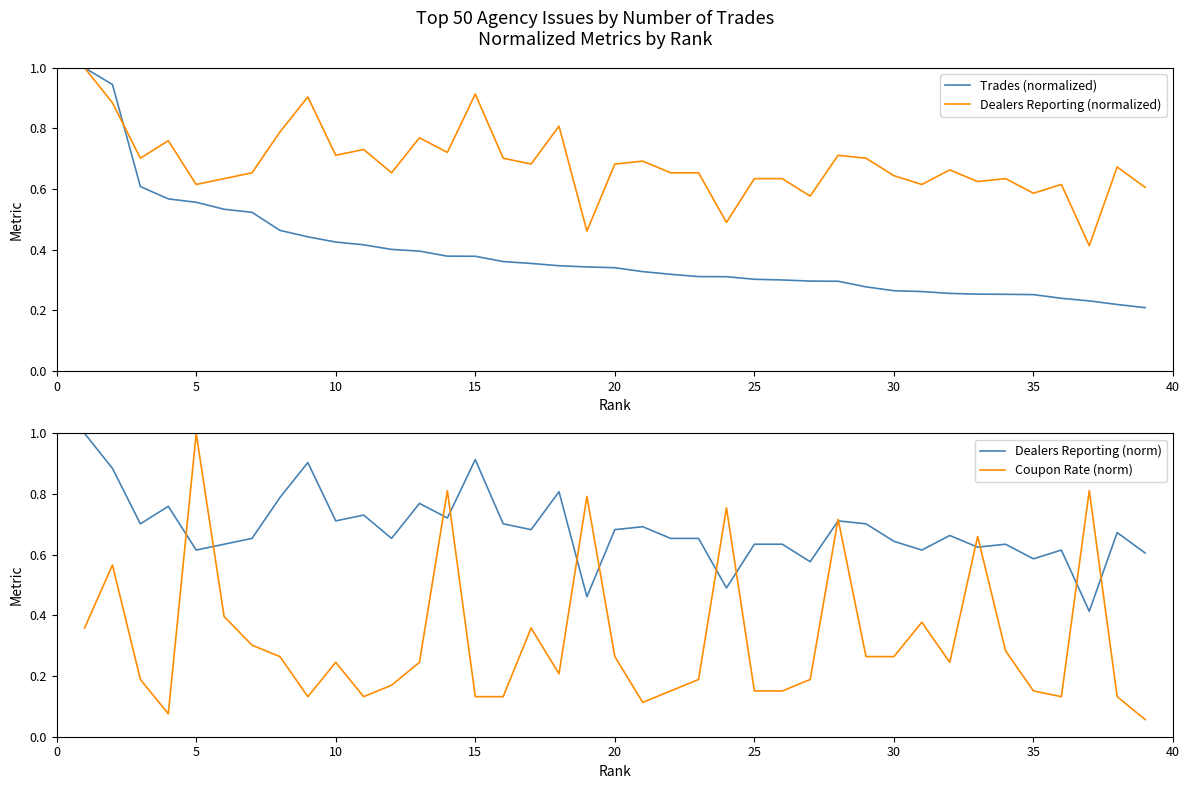

Reading left to right, list all the values displayed in this chart.

Trades (normalized): 1.0	0.9	0.6	0.6	0.6	0.5	0.5	0.5	0.4	0.4	0.4	0.4	0.4	0.4	0.4	0.4	0.4	0.3	0.3	0.3	0.3	0.3	0.3	0.3	0.3	0.3	0.3	0.3	0.3	0.3	0.3	0.3	0.3	0.3	0.3	0.2	0.2	0.2	0.2
Dealers Reporting (normalized): 1.0	0.9	0.7	0.8	0.6	0.6	0.7	0.8	0.9	0.7	0.7	0.7	0.8	0.7	0.9	0.7	0.7	0.8	0.5	0.7	0.7	0.7	0.7	0.5	0.6	0.6	0.6	0.7	0.7	0.6	0.6	0.7	0.6	0.6	0.6	0.6	0.4	0.7	0.6
Dealers Reporting (norm): 1.0	0.9	0.7	0.8	0.6	0.6	0.7	0.8	0.9	0.7	0.7	0.7	0.8	0.7	0.9	0.7	0.7	0.8	0.5	0.7	0.7	0.7	0.7	0.5	0.6	0.6	0.6	0.7	0.7	0.6	0.6	0.7	0.6	0.6	0.6	0.6	0.4	0.7	0.6
Coupon Rate (norm): 0.4	0.6	0.2	0.1	1.0	0.4	0.3	0.3	0.1	0.2	0.1	0.2	0.2	0.8	0.1	0.1	0.4	0.2	0.8	0.3	0.1	0.2	0.2	0.8	0.2	0.2	0.2	0.7	0.3	0.3	0.4	0.2	0.7	0.3	0.2	0.1	0.8	0.1	0.1